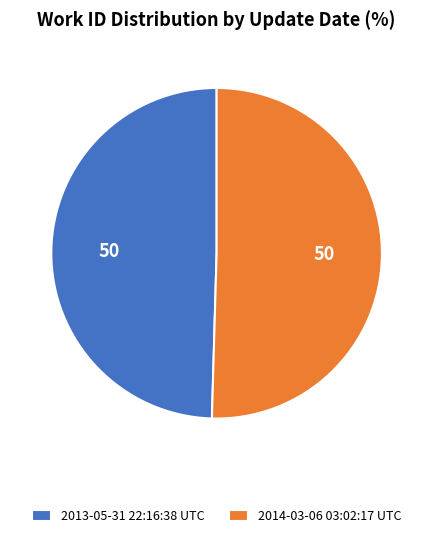

How many slices are in this pie chart?

2